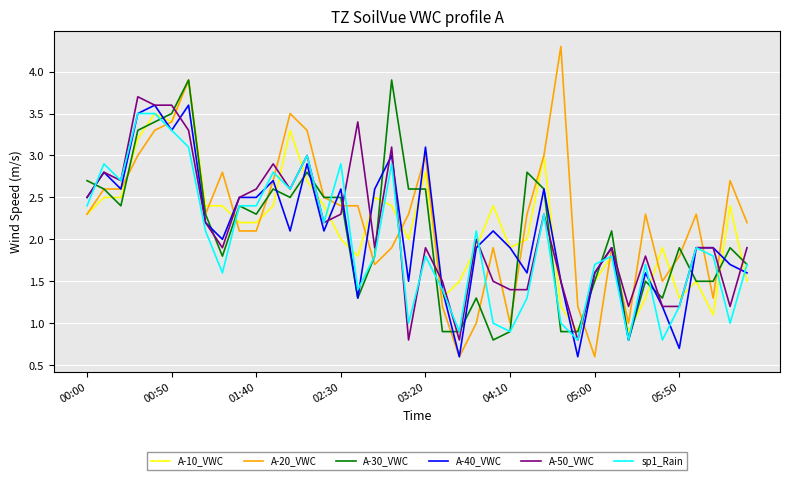

What is the minimum value for A-20_VWC?

0.6